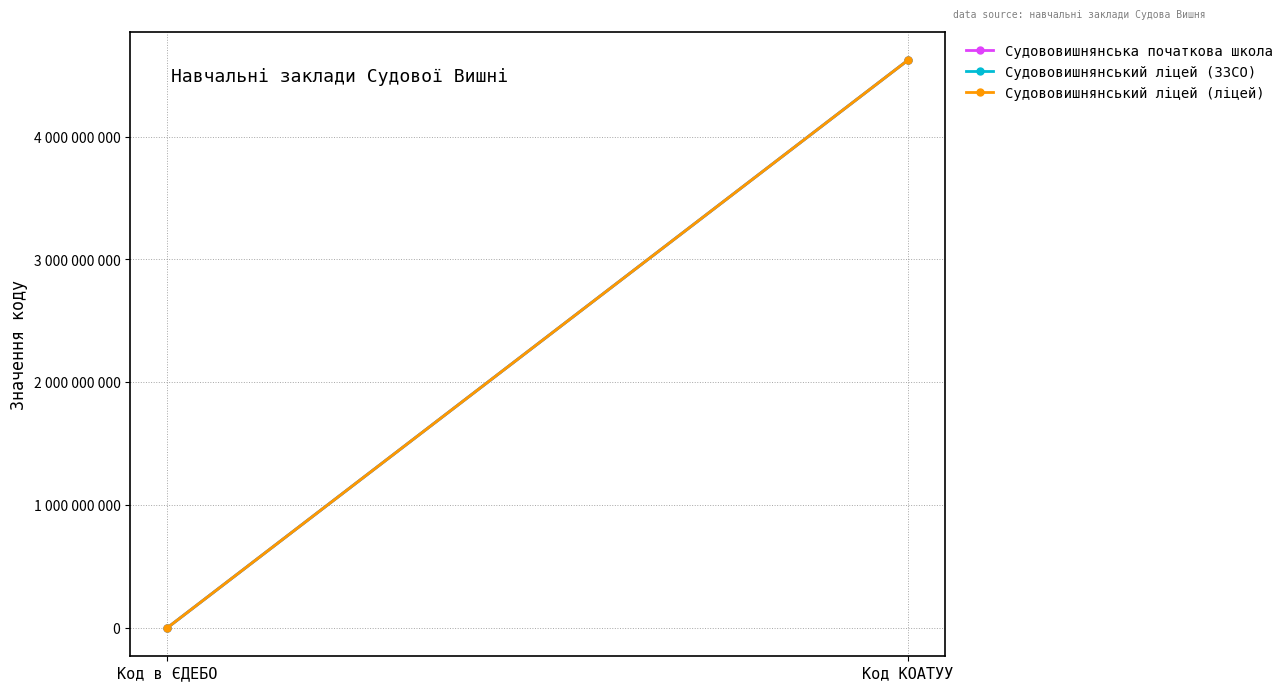

At which label is Судововишнянський ліцей (ліцей) closest to 2311293607?

Код в ЄДЕБО